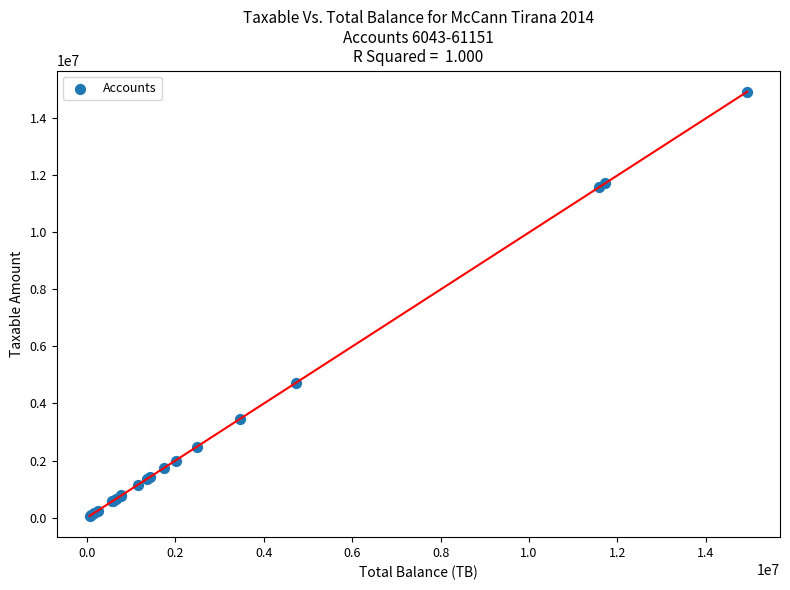

What Y value in the scatter plot is closest to 7474836?

4731146.9